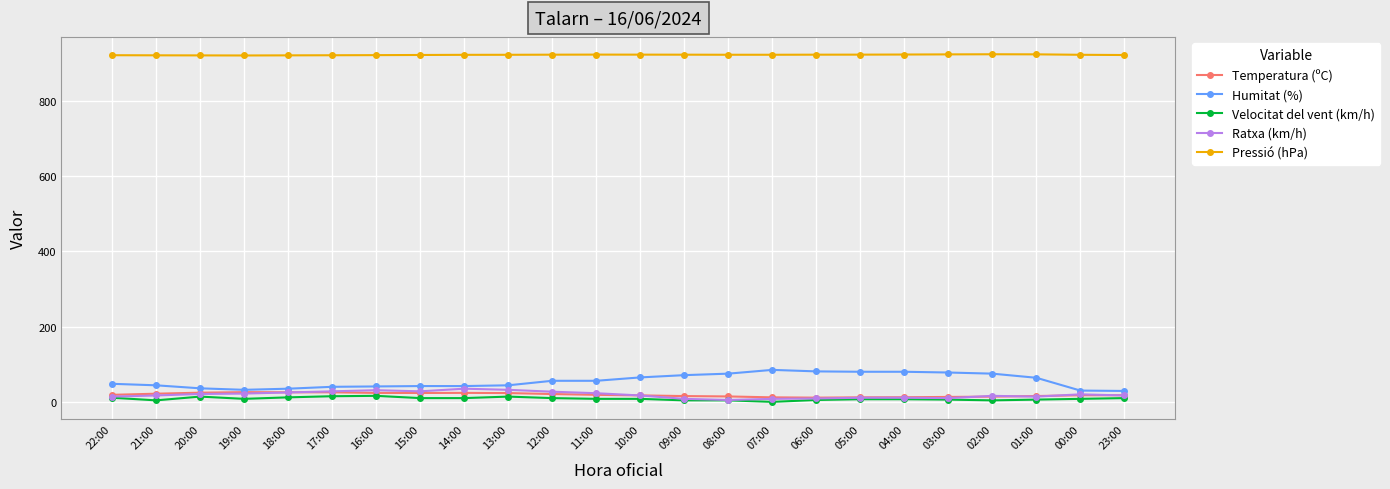

Which series has the widest spread of values?

Humitat (%)